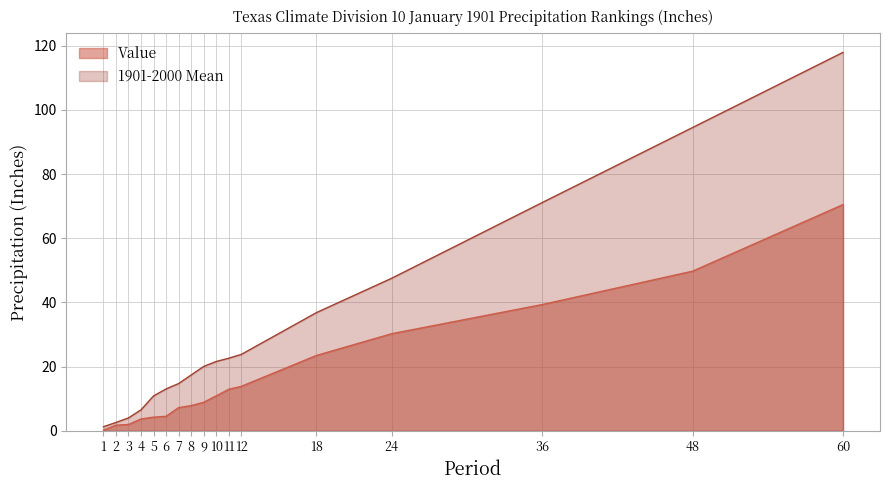

Is it true that 1901-2000 Mean equals 28.6 at 9?

False